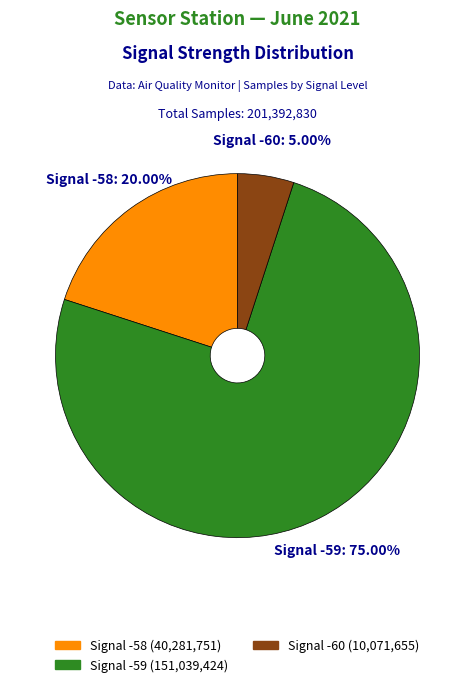

To the nearest percent, what is the average slice percentage?

33%